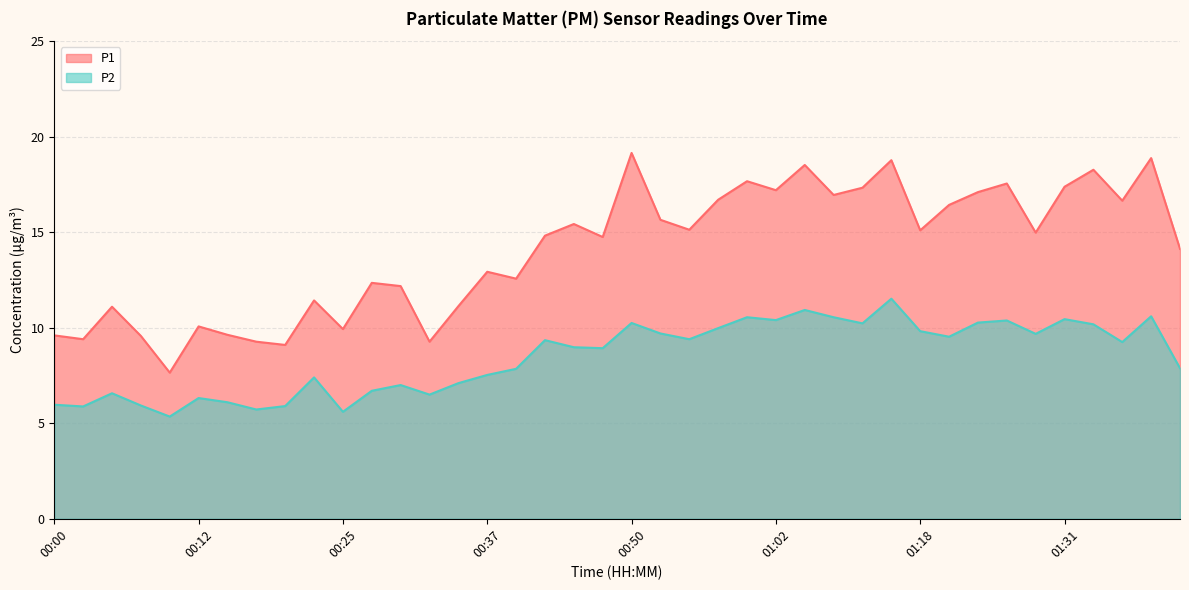

What is the approximate value of P1 at 01:13?

17.3